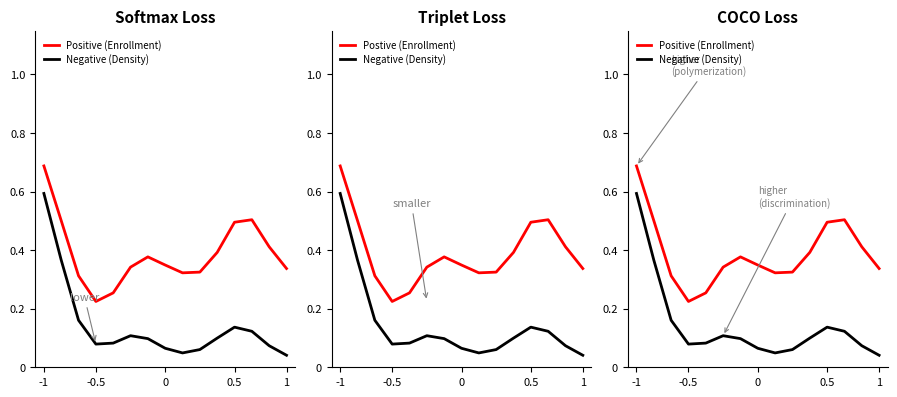

Which category has the highest value in the Positive (Enrollment) series?

-1